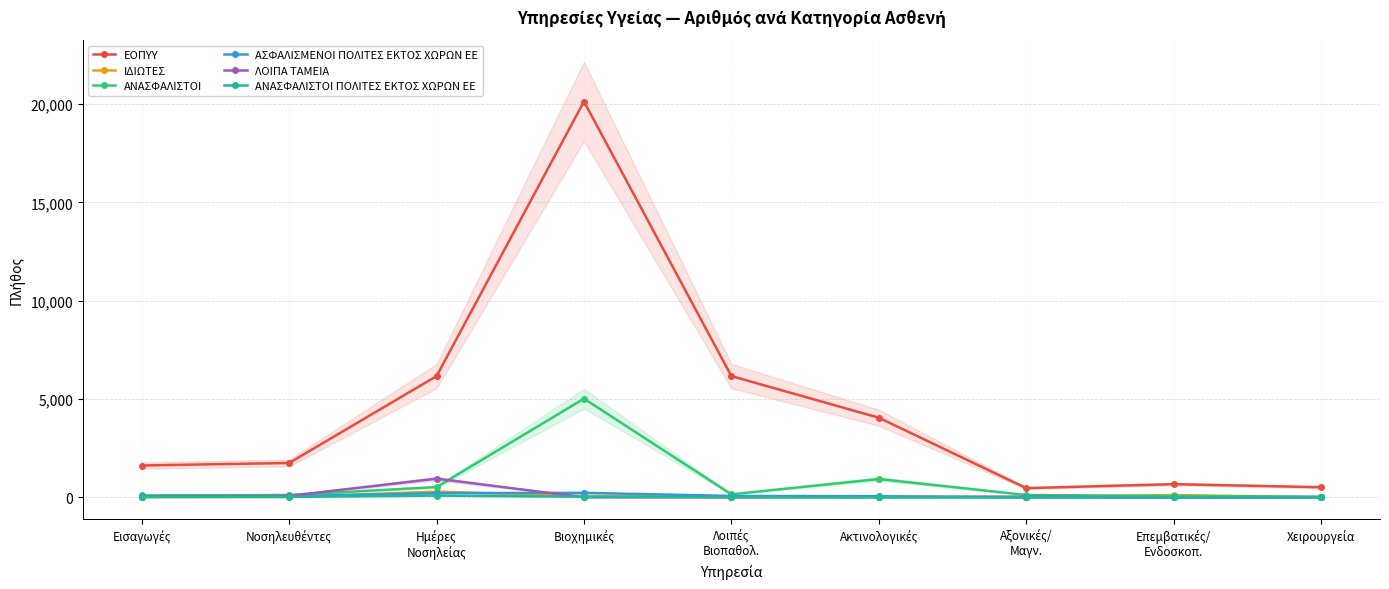

Which series has the largest range (max minus min)?

ΕΟΠΥΥ